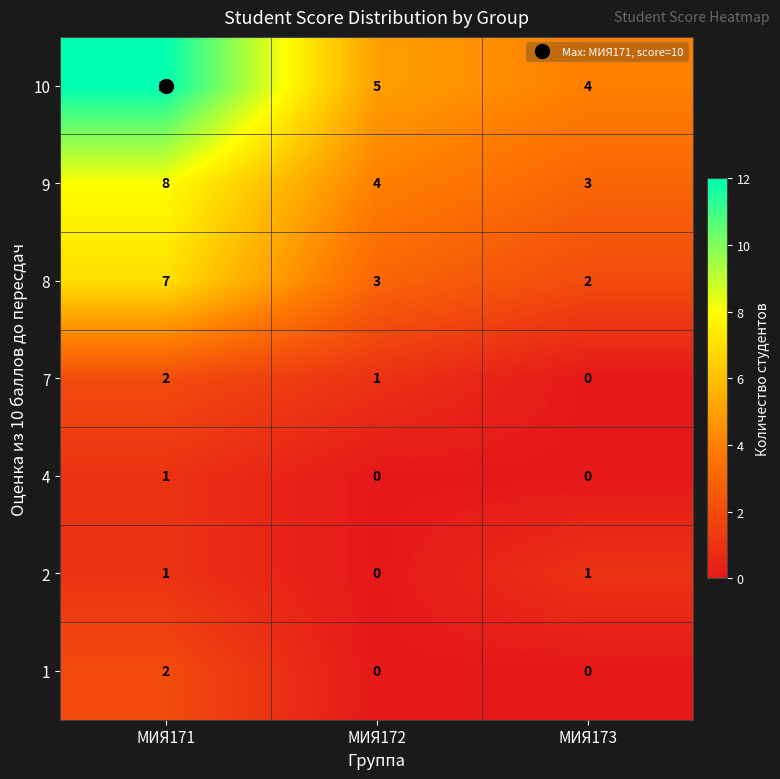

At which category does the chart reach its peak across all series?

МИЯ171